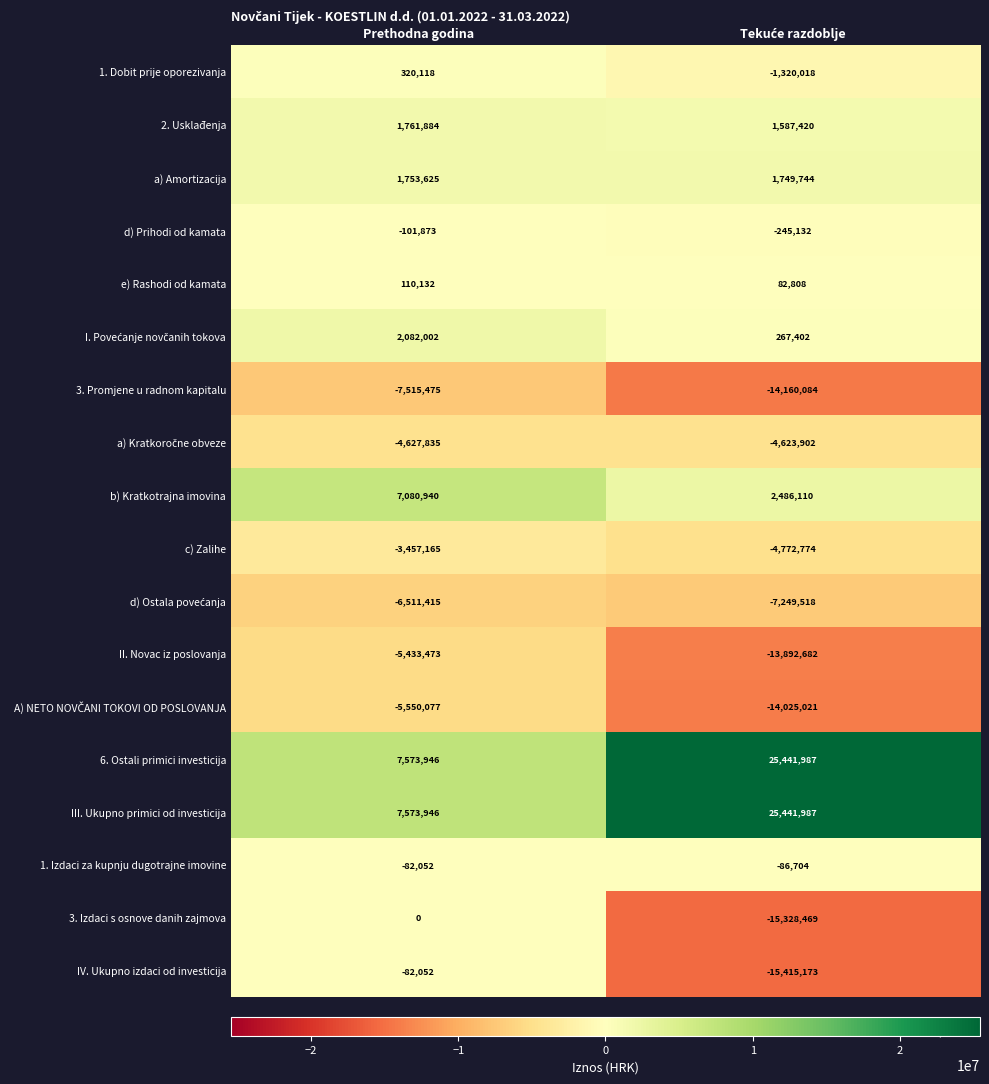

At how many categories does at least one series exceed 19478119?

1